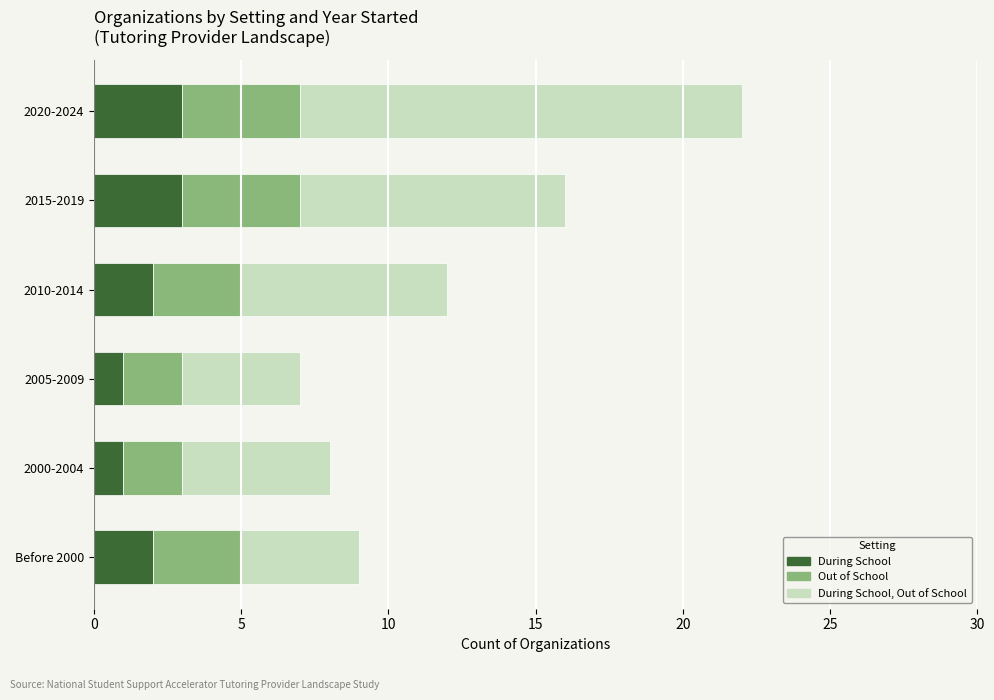

At which category is the sum across all series the highest?

2020-2024